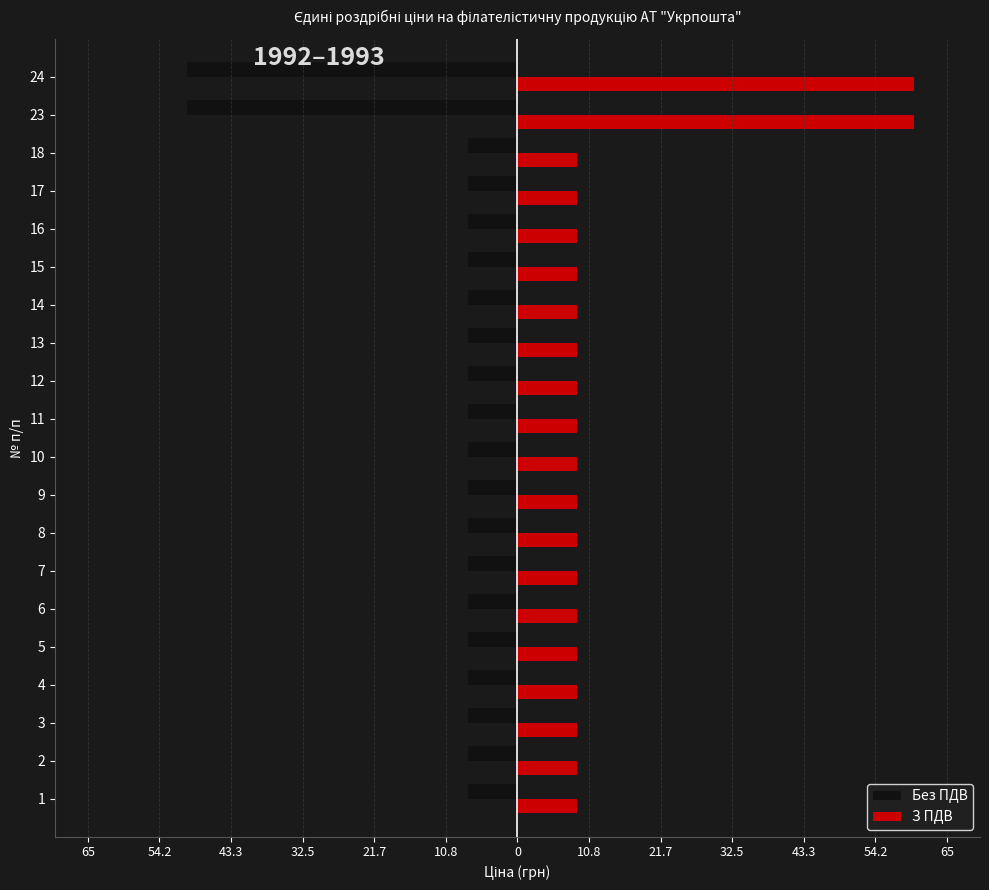

At which category does the chart reach its minimum across all series?

23